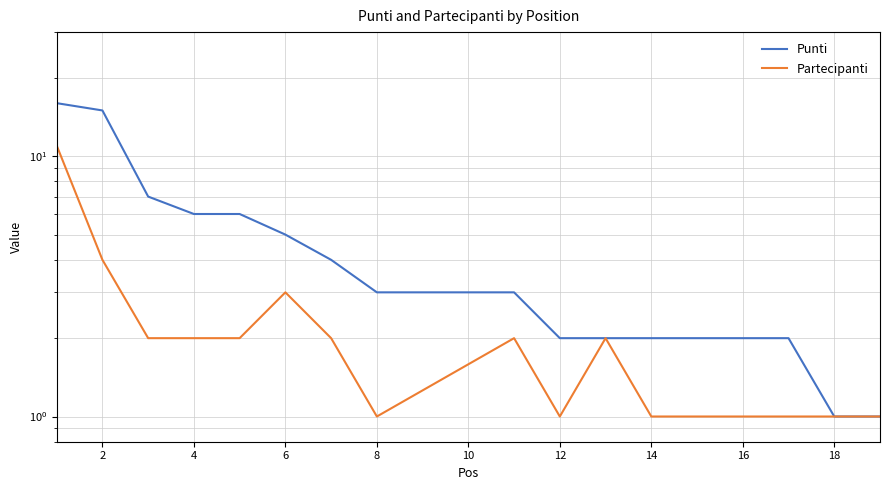

How many series are shown in this chart?

2